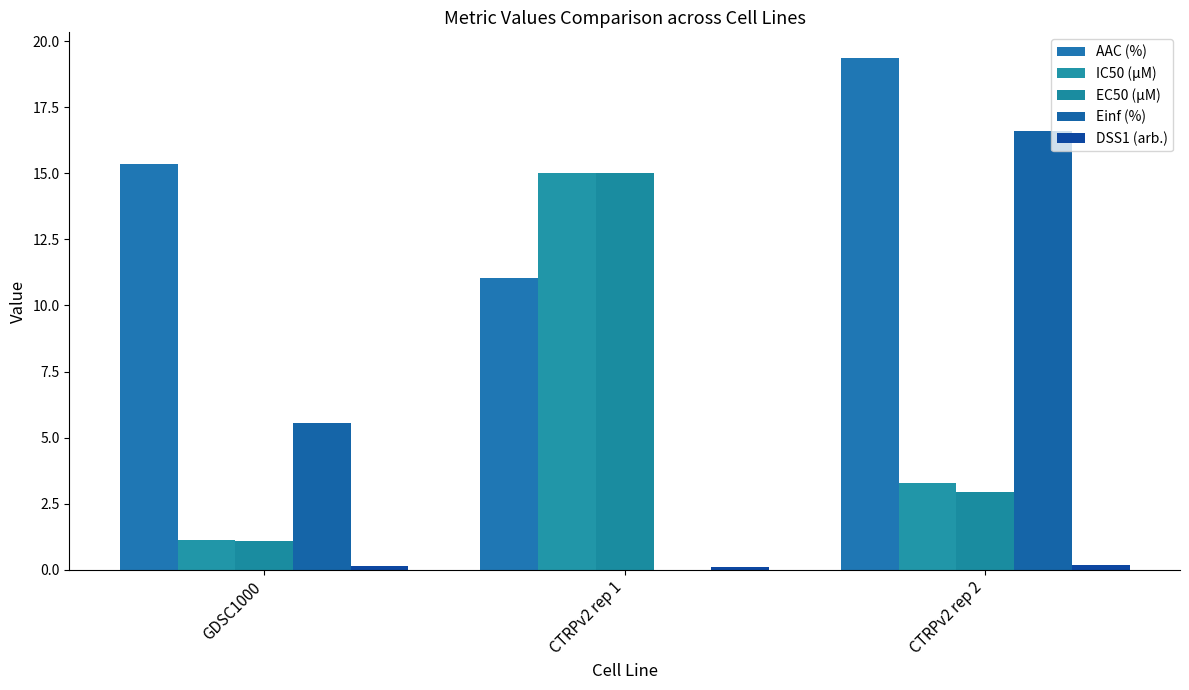

What is the difference between the maximum and second lowest values in the IC50 (µM) series?

11.7